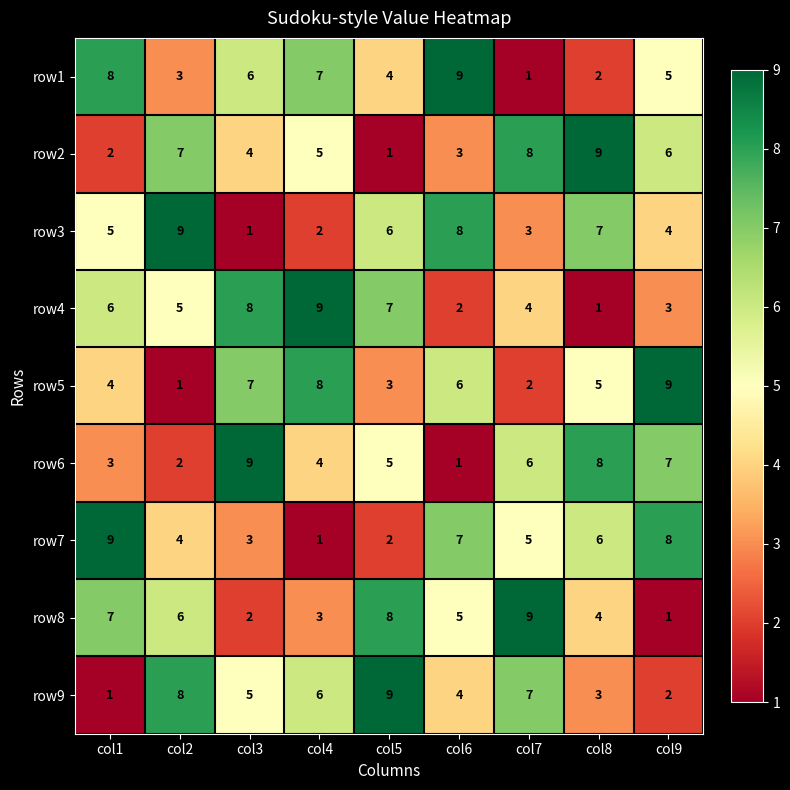

What is the sum of all row4 values?

45